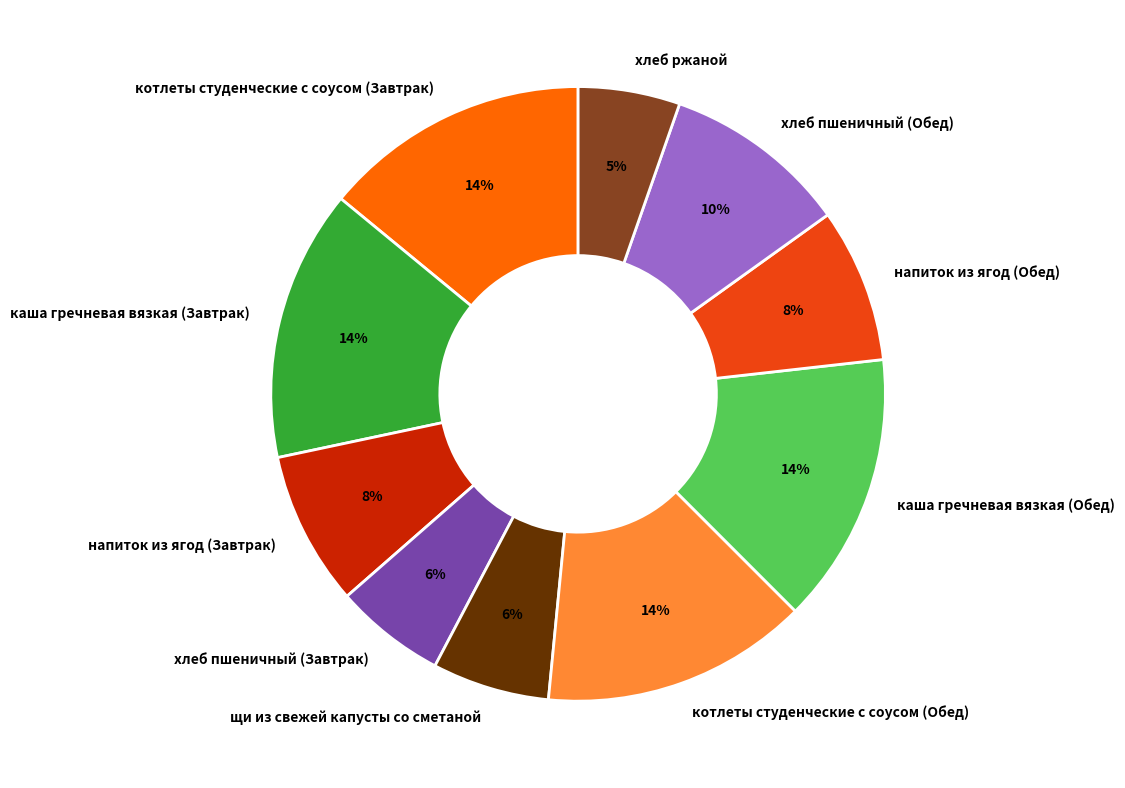

To the nearest percent, what percentage of the pie is напиток из ягод (Завтрак)?

8%